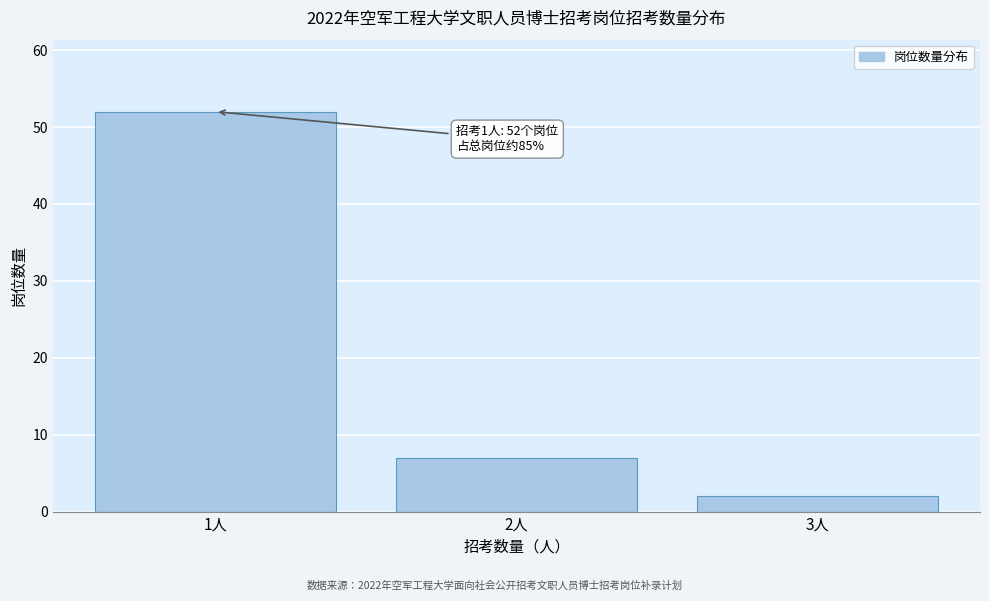

Reading right to left, what are all the values shown in this chart?

2	7	52